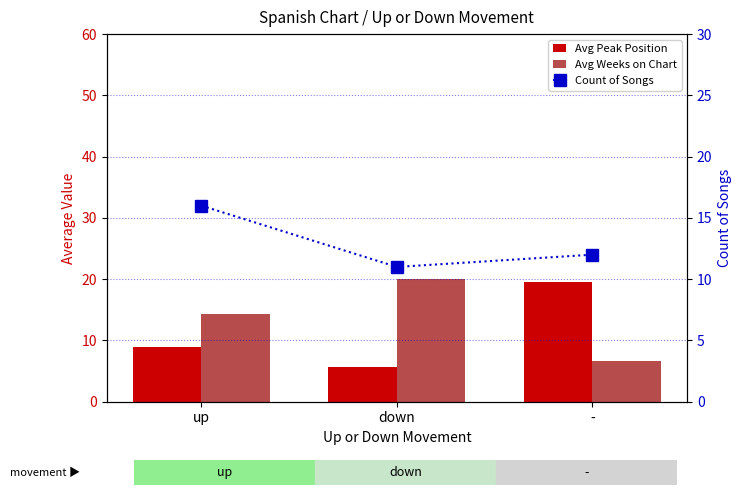

At which label does Avg Weeks on Chart reach its minimum?

-